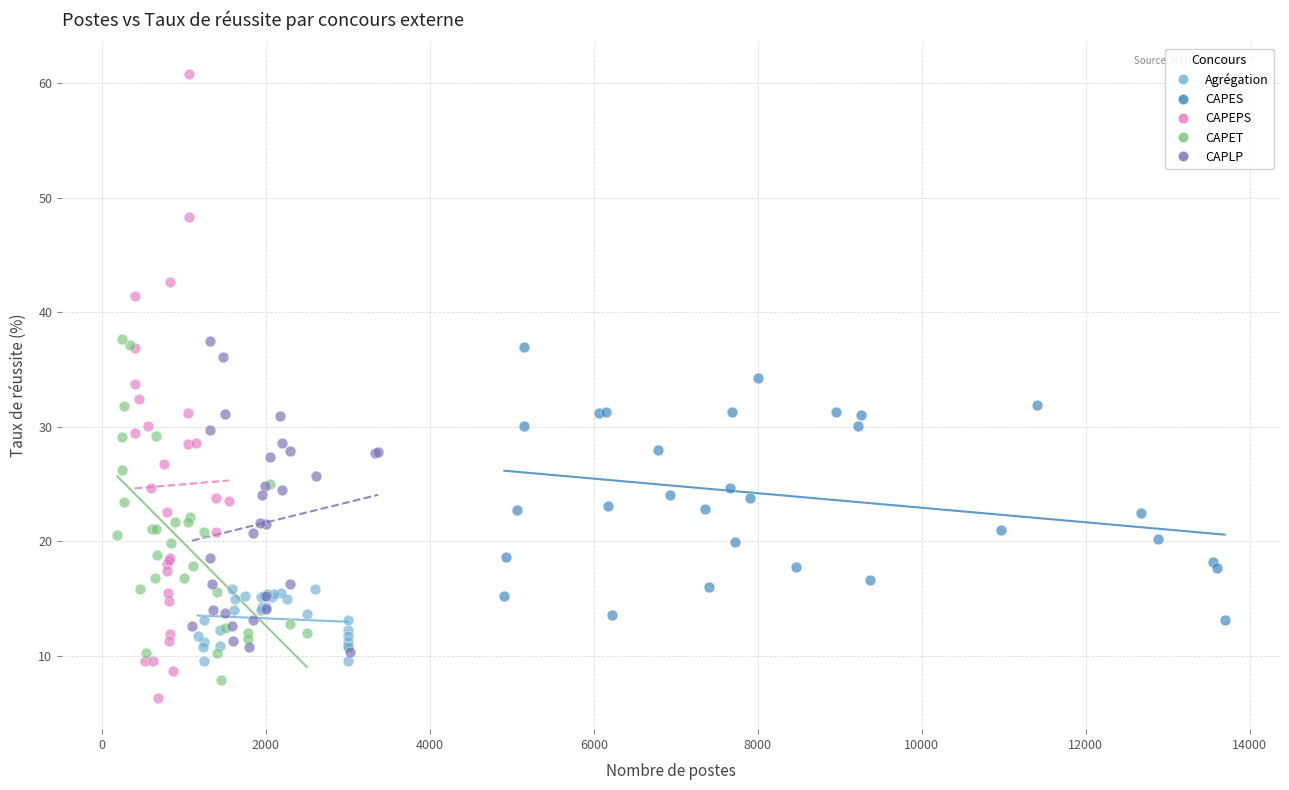

What are all the series names shown in the legend?

Agrégation, CAPES, CAPEPS, CAPET, CAPLP